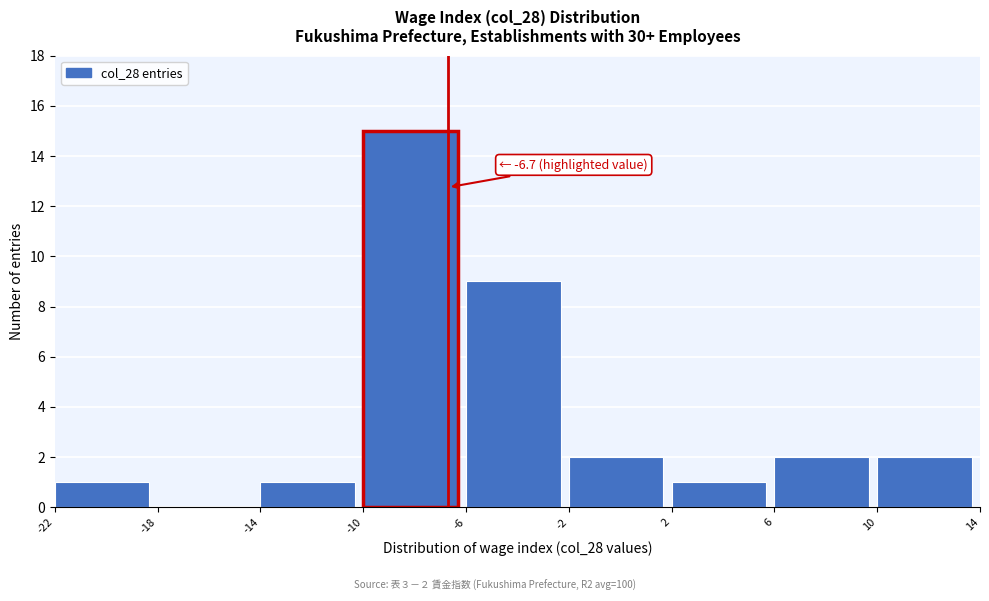

Which range on the x-axis has the tallest bar?

-10 to -6